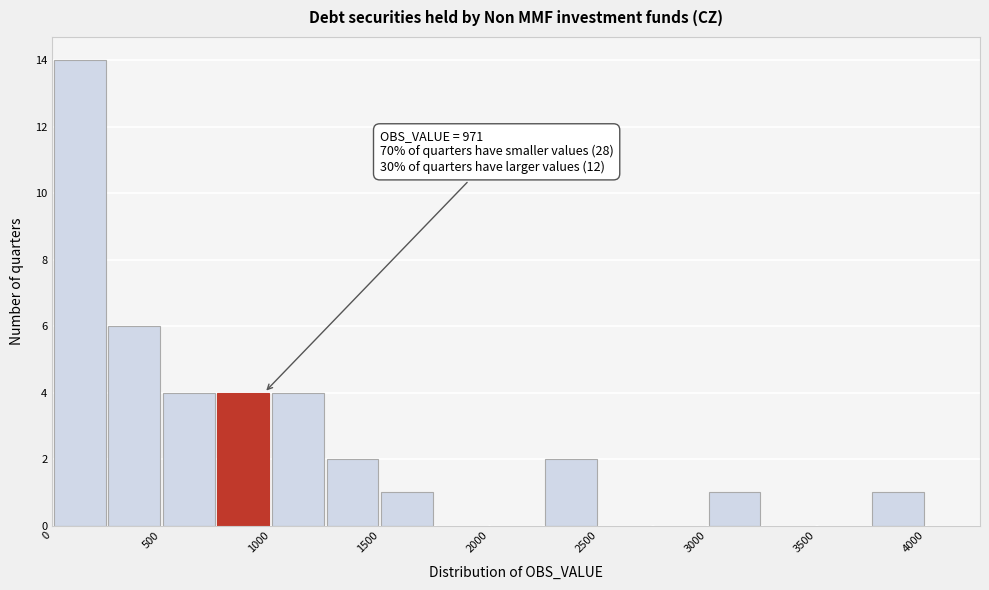

Over which range of the x-axis is the bar tallest?

0 to 250